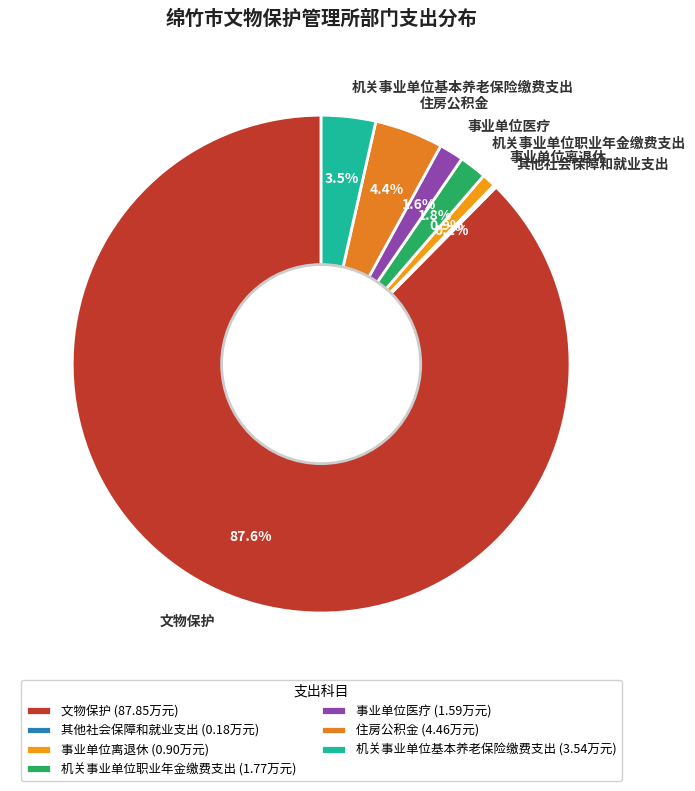

What percentage do 住房公积金 and 文物保护 together represent?

92.0%